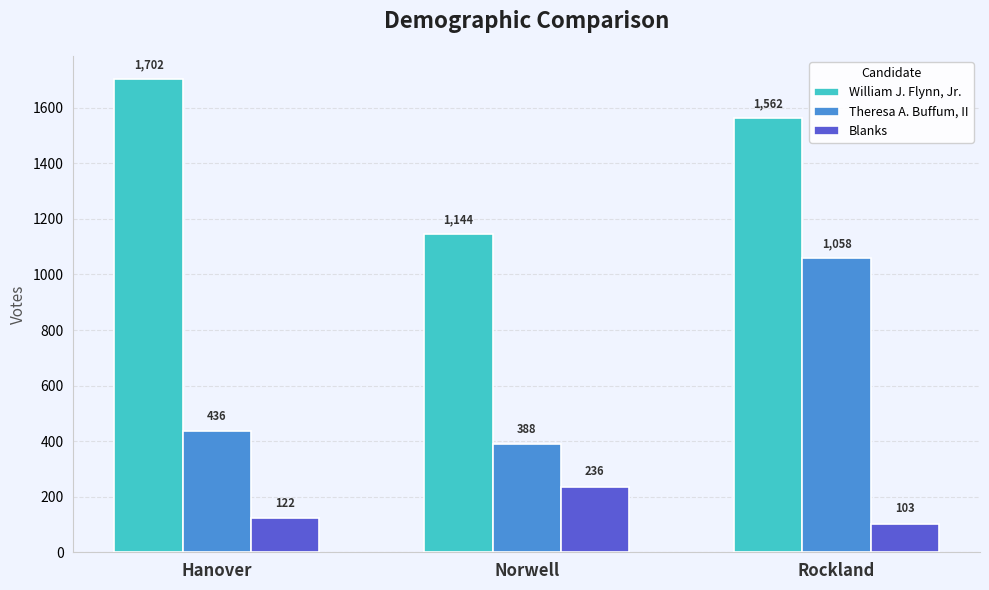

True or false: Blanks has a value of 122 at Hanover.

True